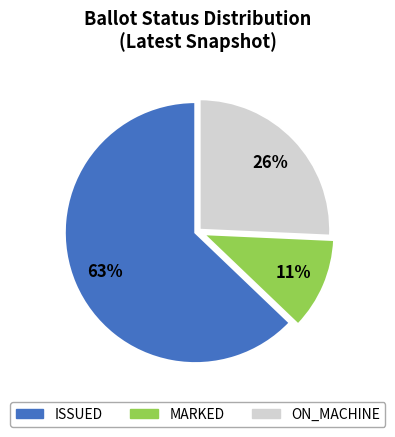

What is the ratio of the value at ON_MACHINE to the value at ISSUED?

0.4